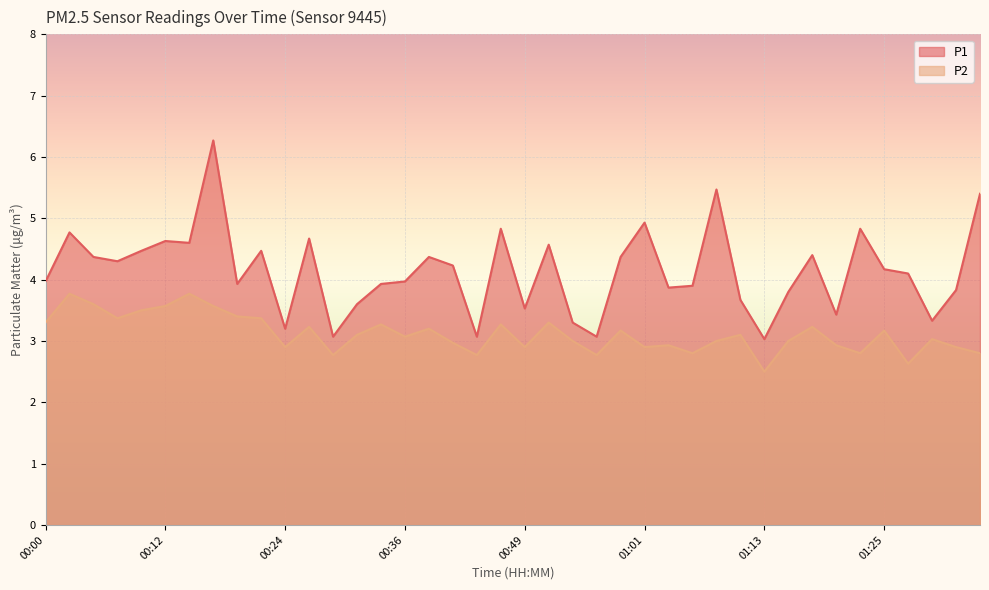

What is the label of the 28th point from the right?

00:29